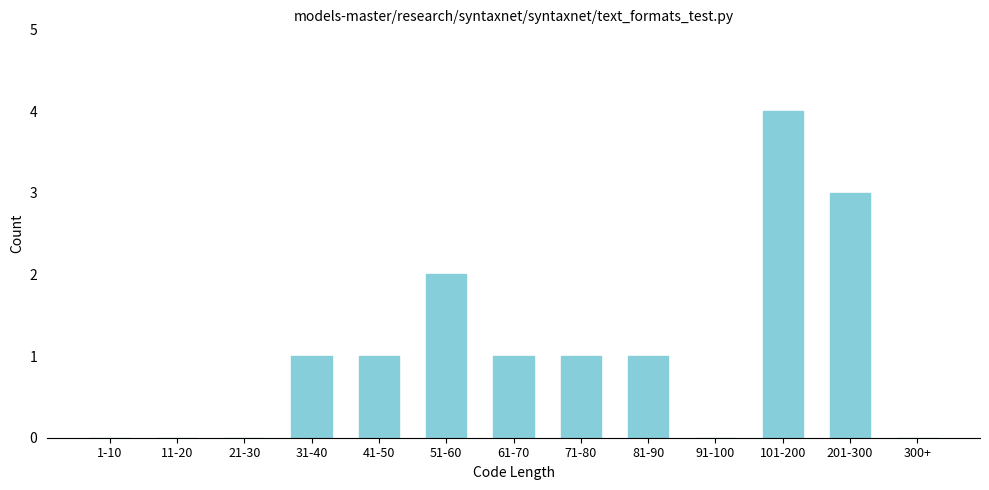

Reading left to right, what are all the values shown in this chart?

1-10=0	11-20=0	21-30=0	31-40=1	41-50=1	51-60=2	61-70=1	71-80=1	81-90=1	91-100=0	101-200=4	201-300=3	300+=0